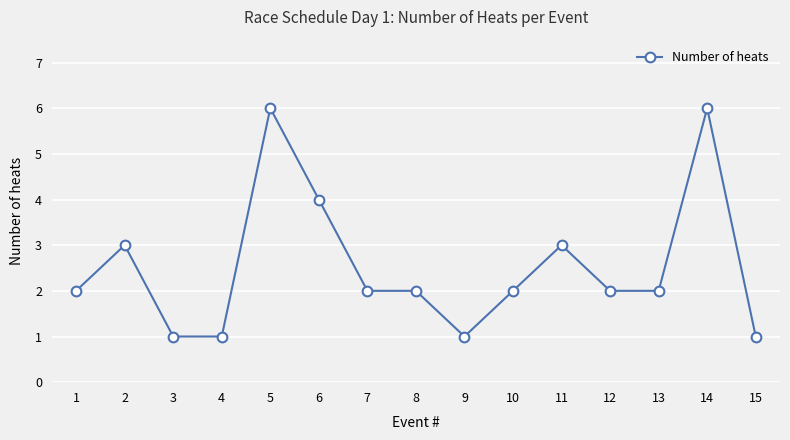

What is the maximum value shown in the chart?

6